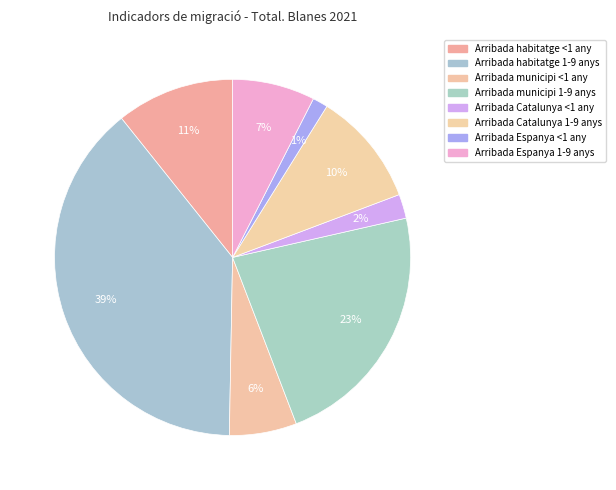

What percentage is the Arribada habitatge 1-9 anys slice, to the nearest percent?

39%